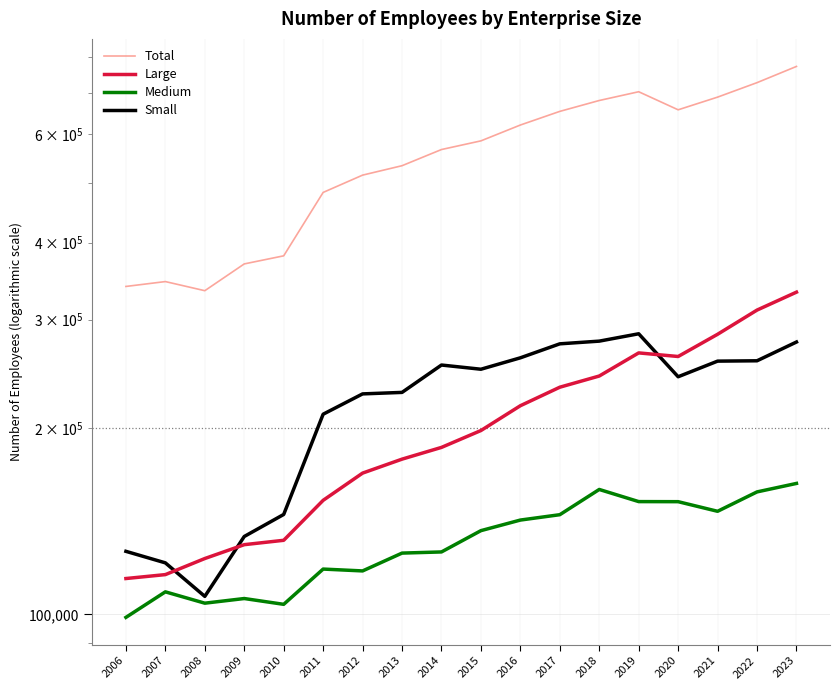

What is the difference between the maximum and second lowest values in the Total series?

431859.0